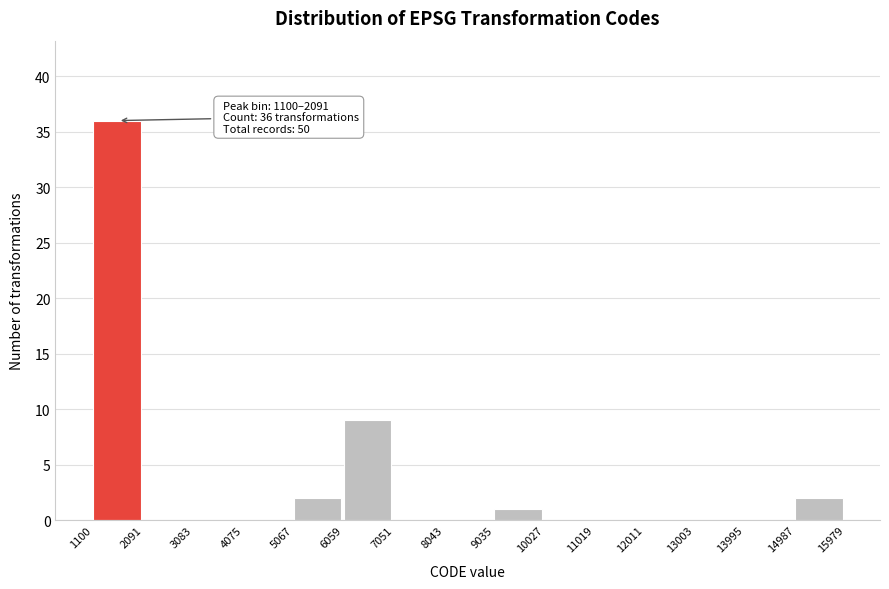

Which range on the x-axis has the tallest bar?

1100 to 2091